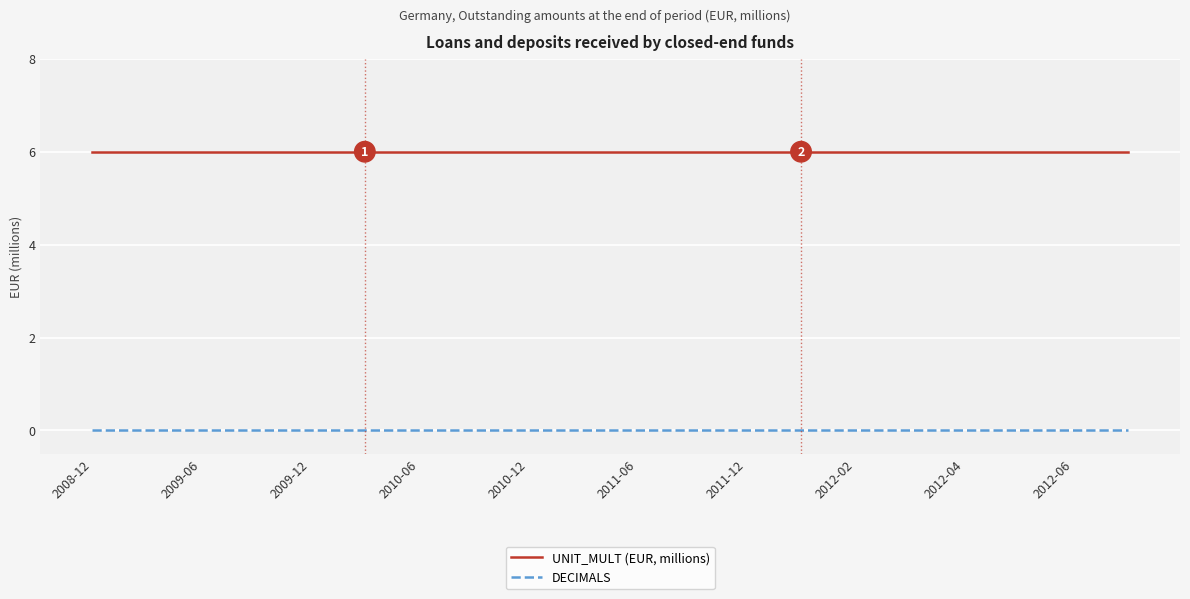

List the series in order of their peak value, lowest first.

DECIMALS, UNIT_MULT (EUR, millions)